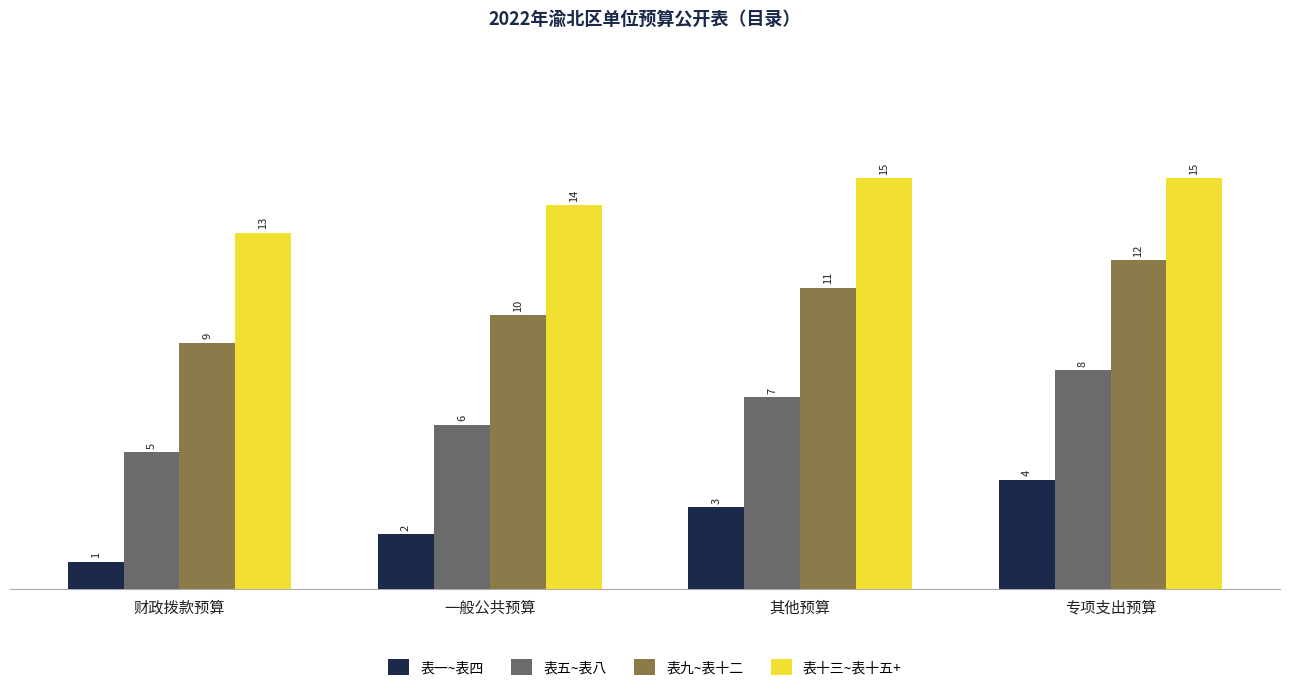

Rank the series by their average value, from lowest to highest.

表一~表四, 表五~表八, 表九~表十二, 表十三~表十五+